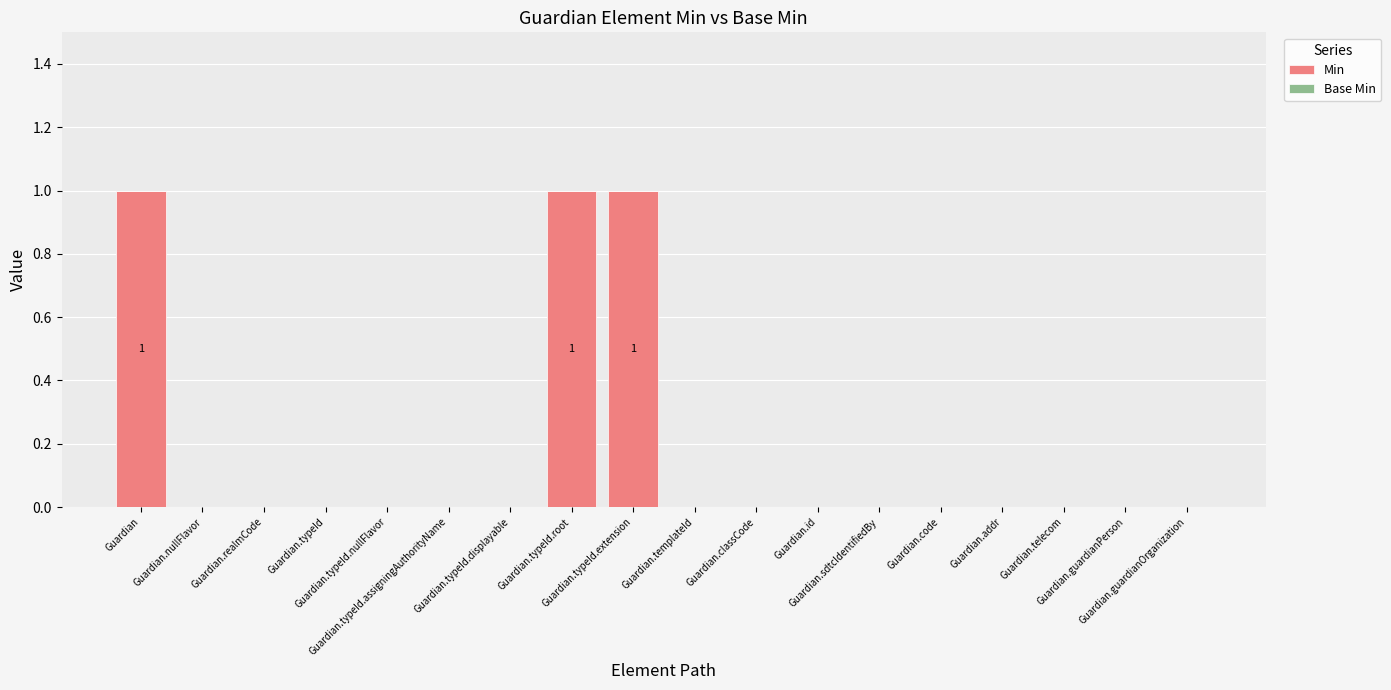

Are the bars horizontal?

No